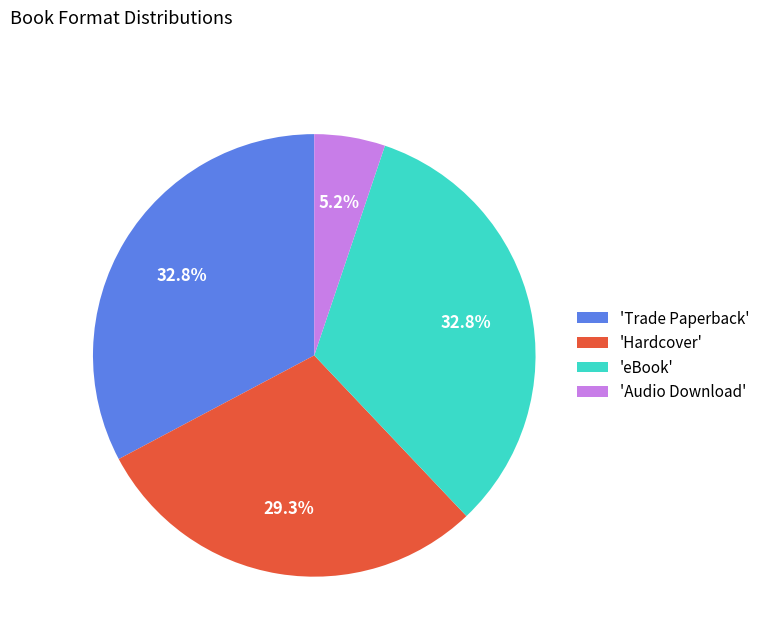

Is 'Trade Paperback' the majority of the pie?

No